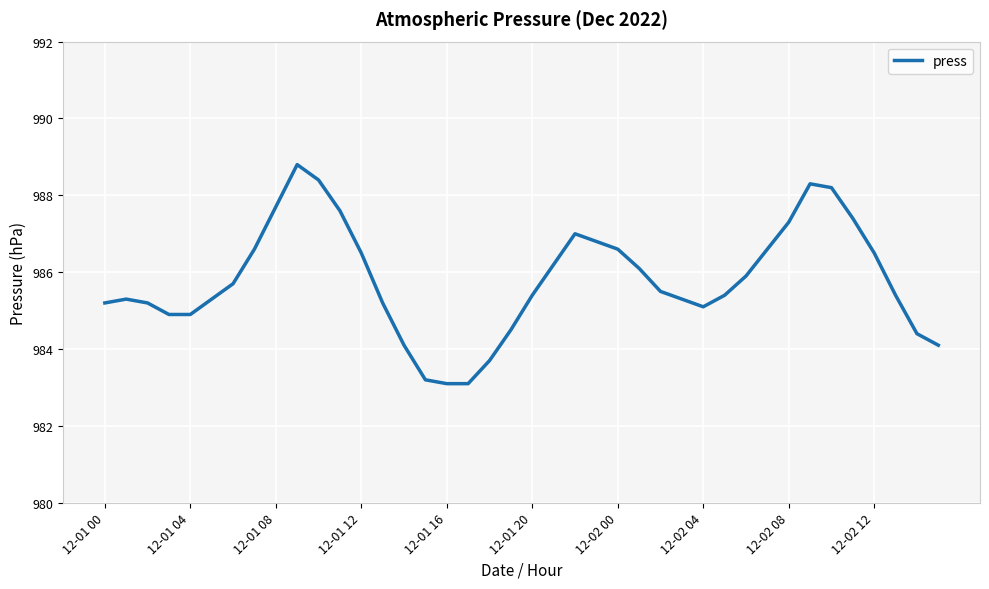

What is the minimum value shown in the chart?

983.1